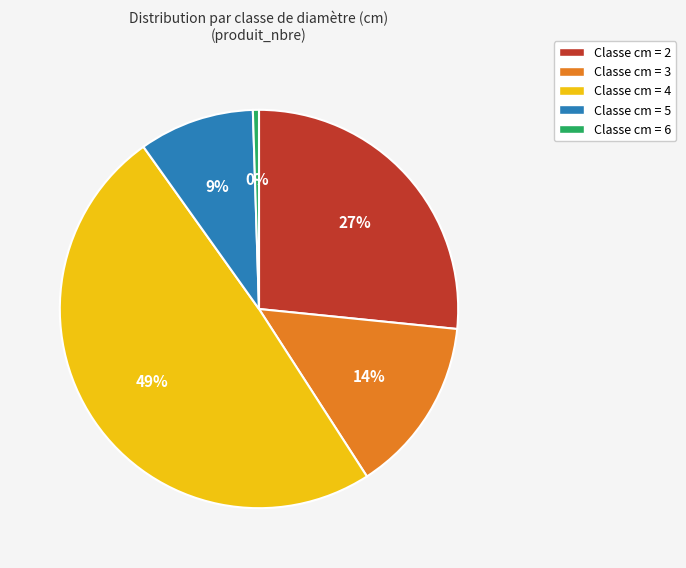

Is there any slice that represents more than half of the pie?

No